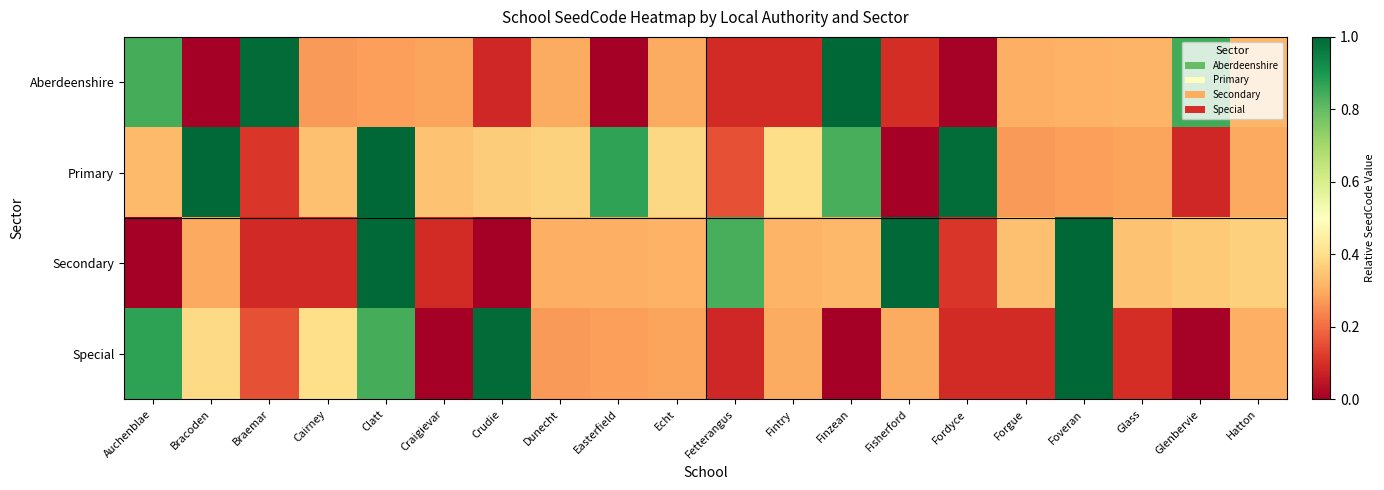

List the series in order of their peak value, highest first.

Primary, Secondary, Aberdeenshire, Special